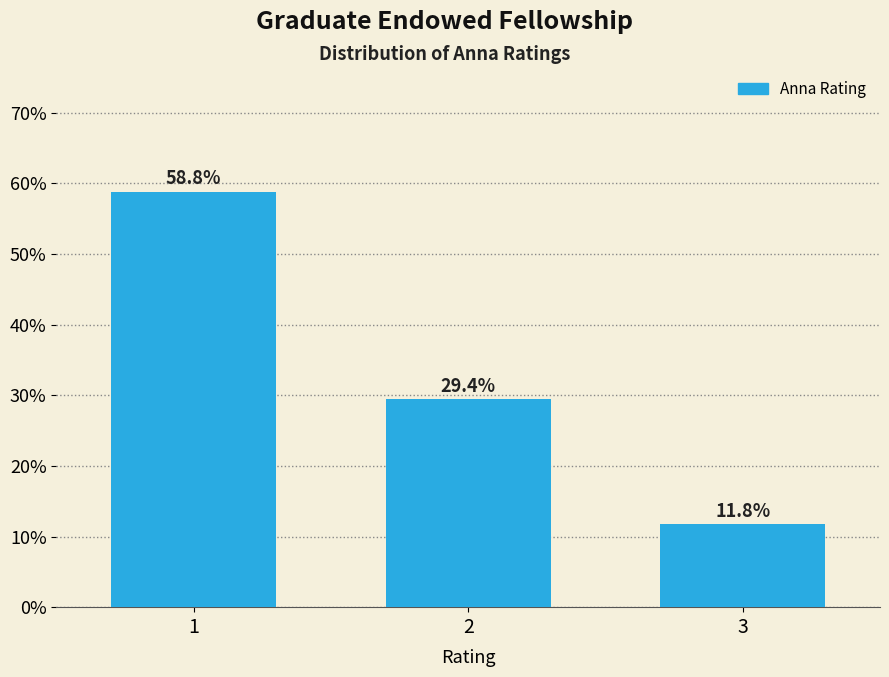

Reading left to right, transcribe all the data shown in this chart.

58.8	29.4	11.8